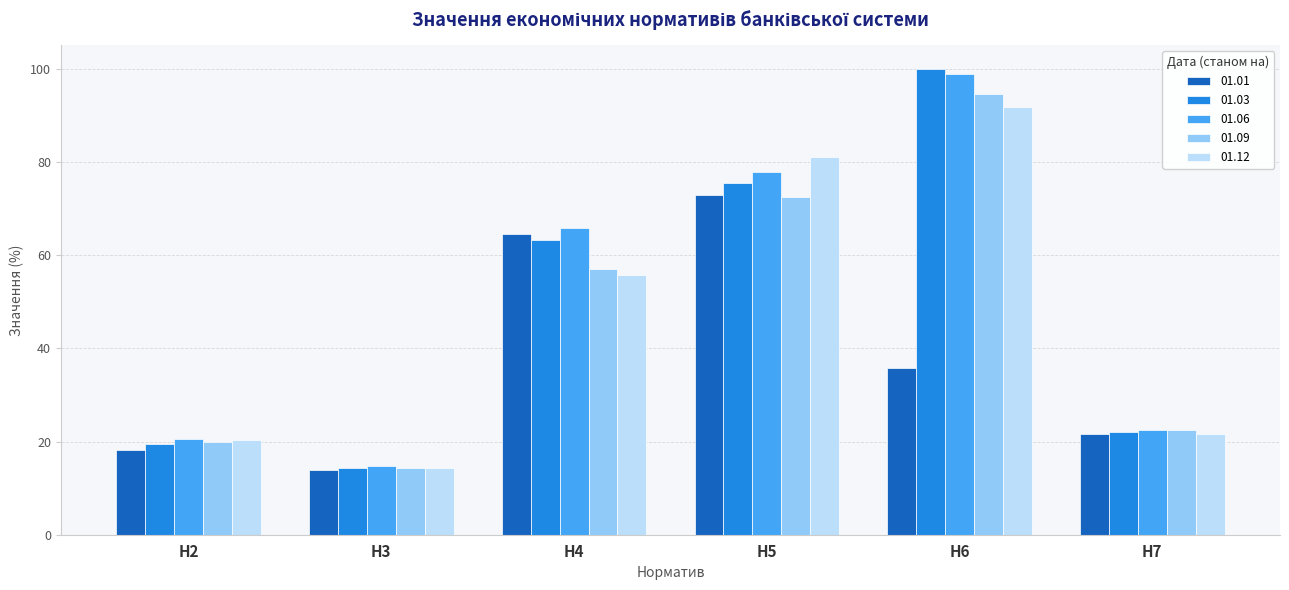

How many bars are there in each group?

5